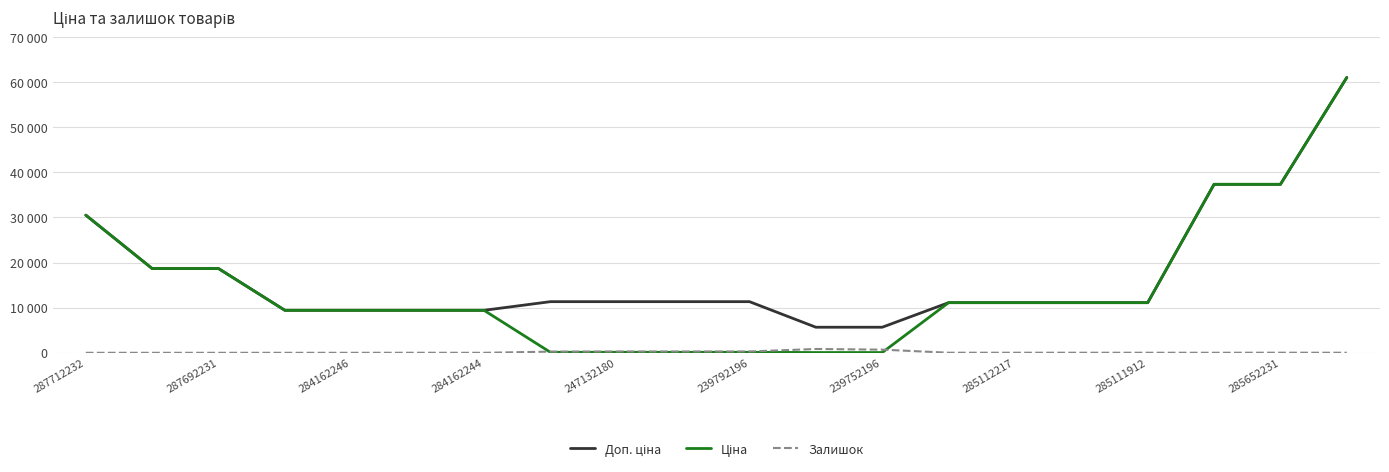

Does the chart have visible grid lines?

Yes